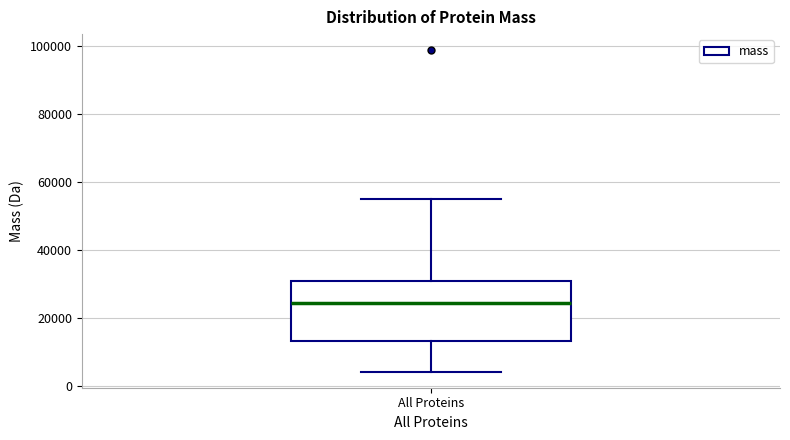

Transcribe this box plot: give where the median line is, the range the box spans, and where the two whiskers end, as read against the y-axis. The values are not printed on the chart, so give them approximately, as read against the axis.

median 24000, box 14000 to 30000, whiskers 4000 to 56000